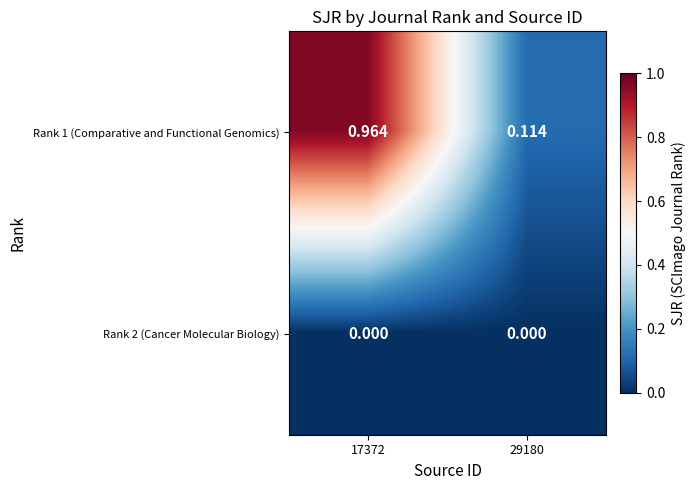

Is the value of Rank 1 (Comparative and Functional Genomics) at 17372 greater than the value of Rank 2 (Cancer Molecular Biology) at 29180?

Yes